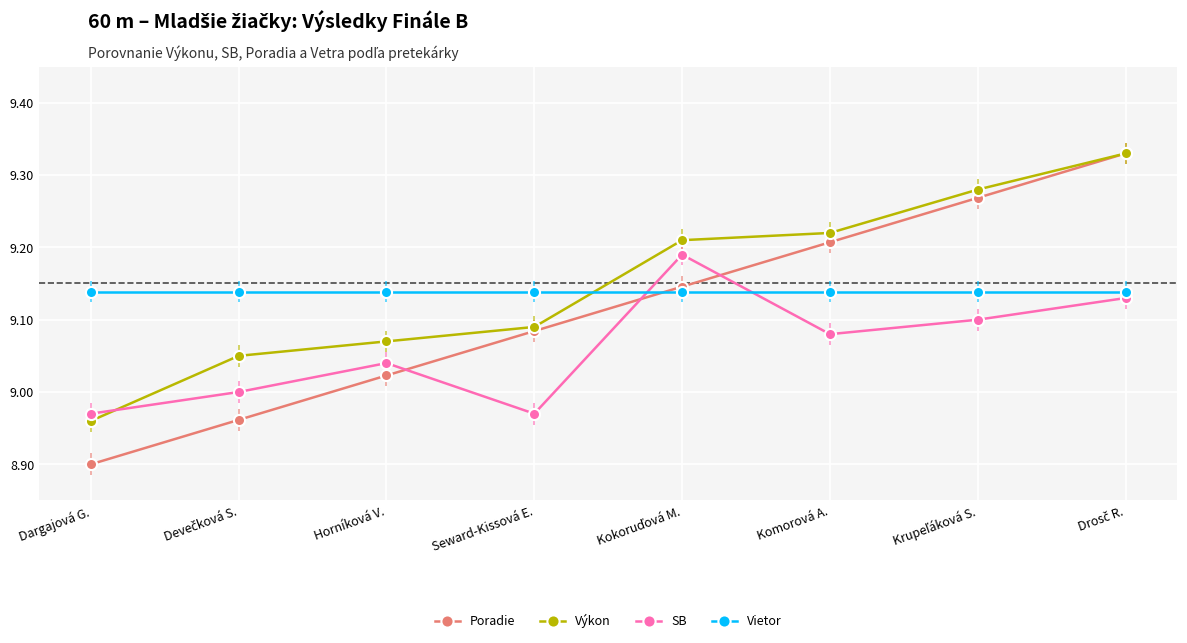

Does the chart have visible grid lines?

Yes